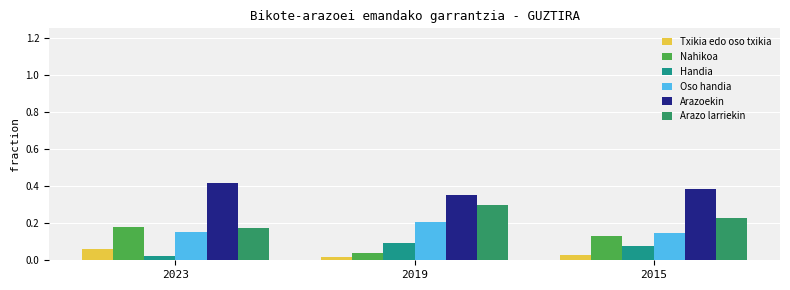

What is the spread (max minus min) of values at 2019?

0.3